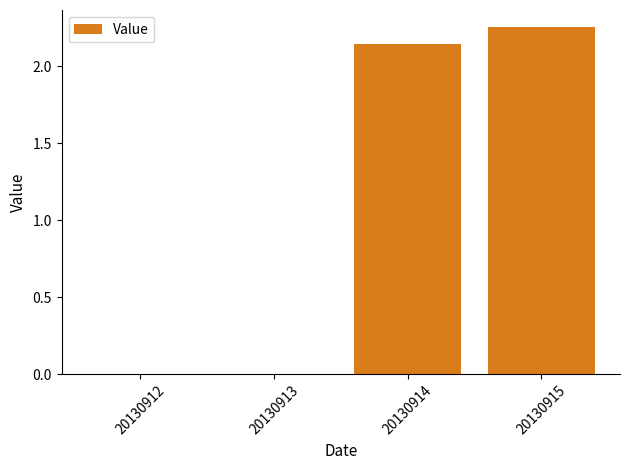

What is the change in value from 20130912 to 20130915?

+2.3